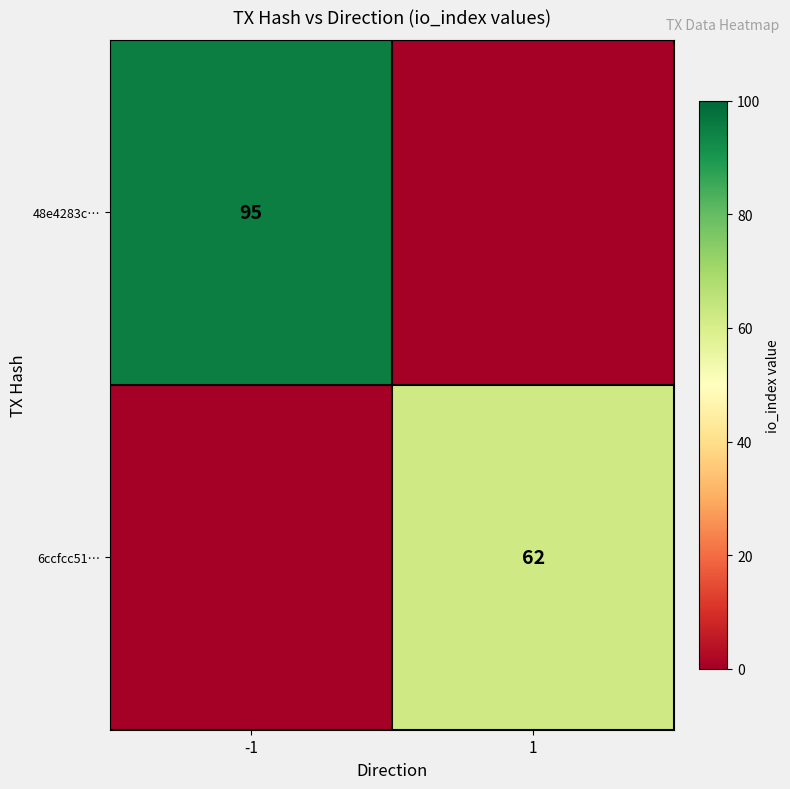

True or false: 48e4283c… has a value of 95 at -1.

True